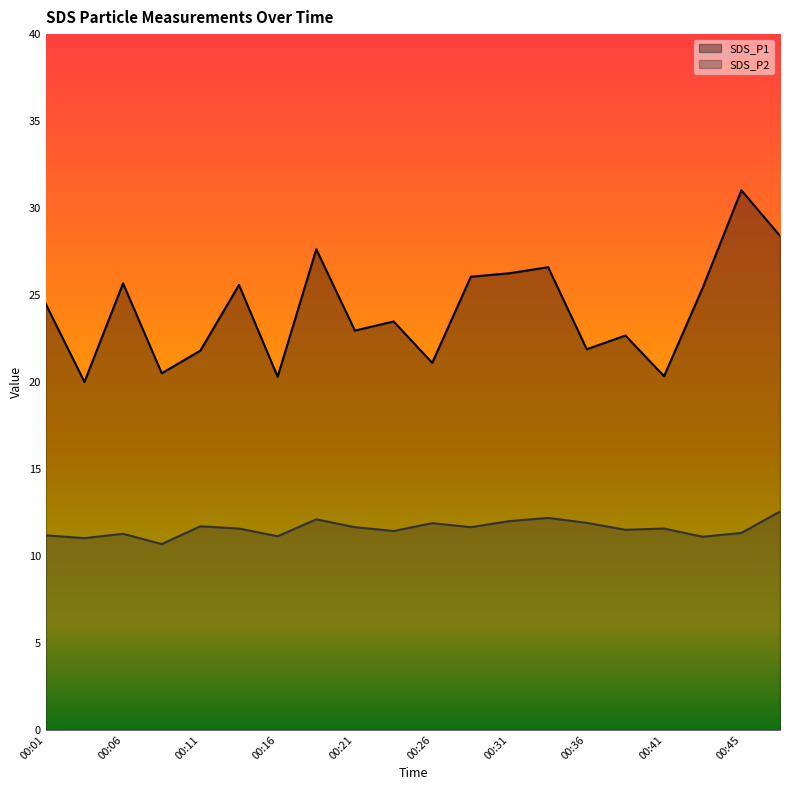

At which category does SDS_P2 reach its first local peak?

00:06